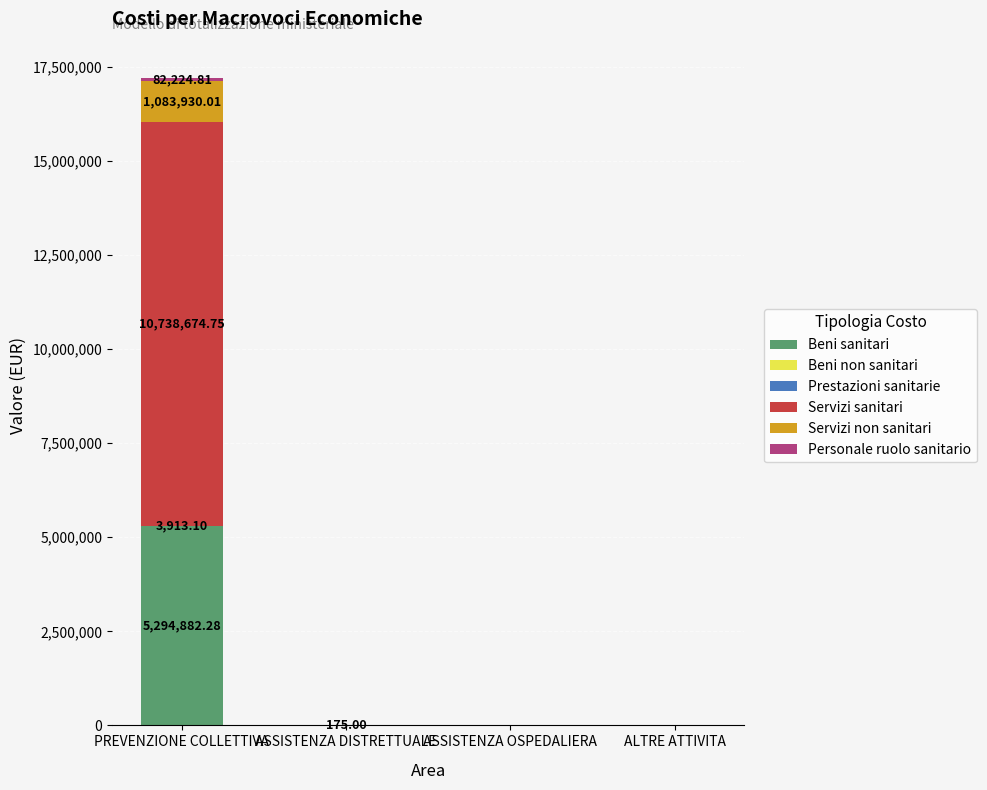

Which category has the highest value in the Beni sanitari series?

PREVENZIONE COLLETTIVA